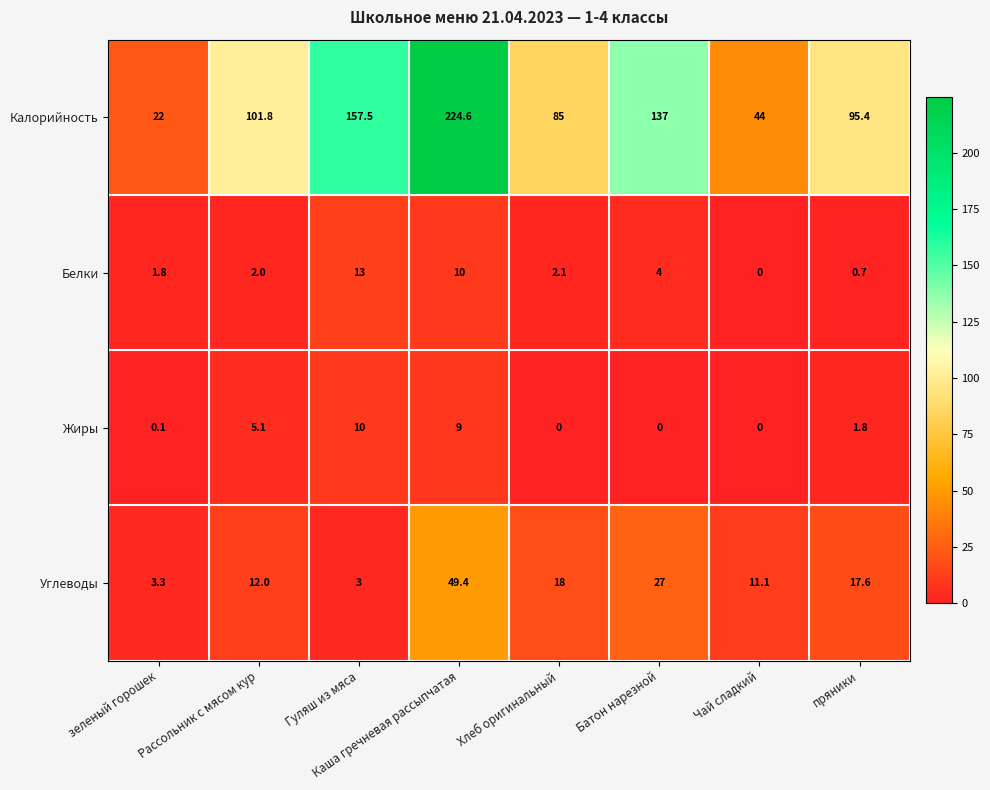

Where is Белки nearest to the value 6?

Батон нарезной